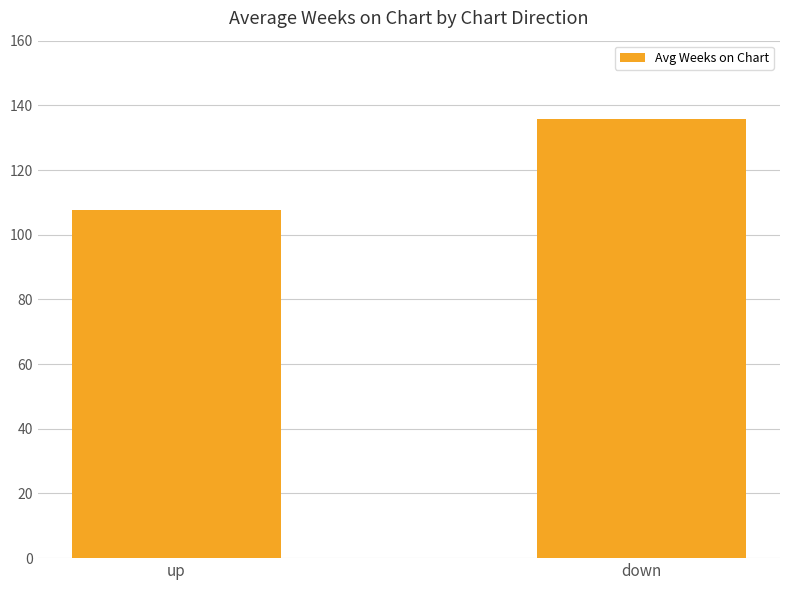

Does the chart contain any negative values?

No